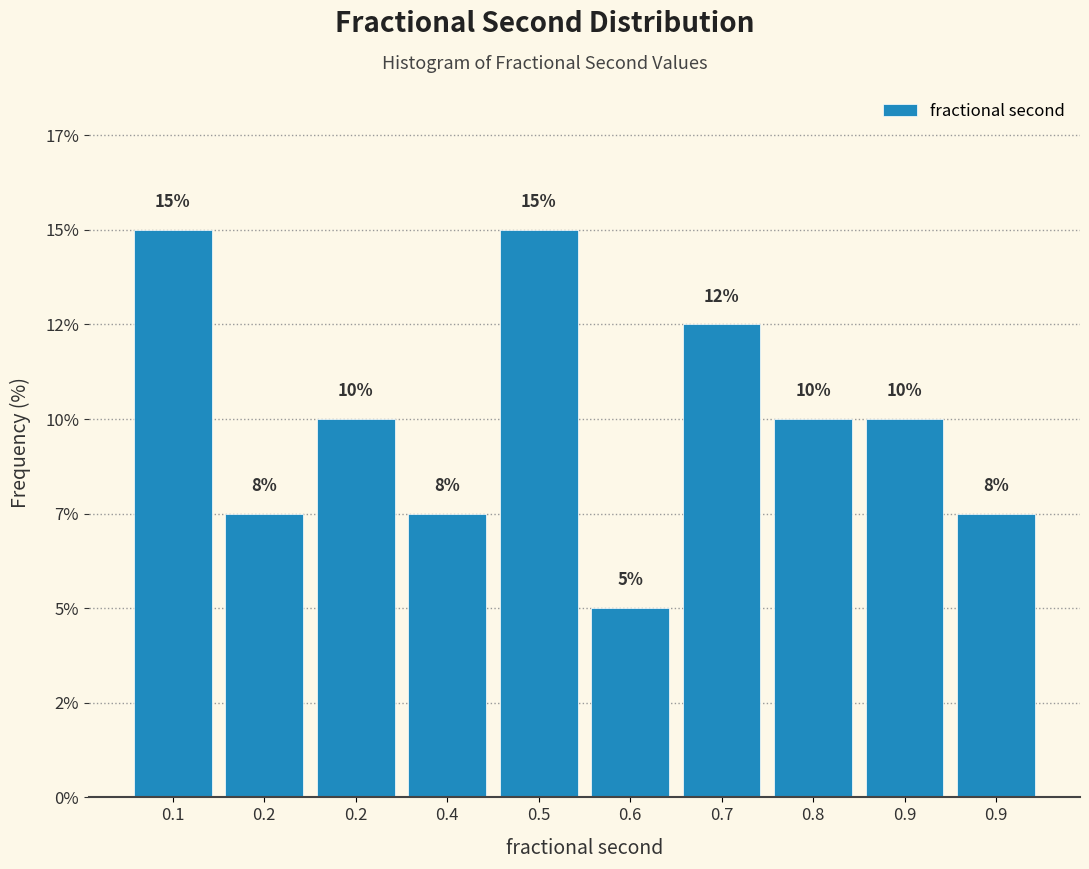

Are the bars horizontal?

No